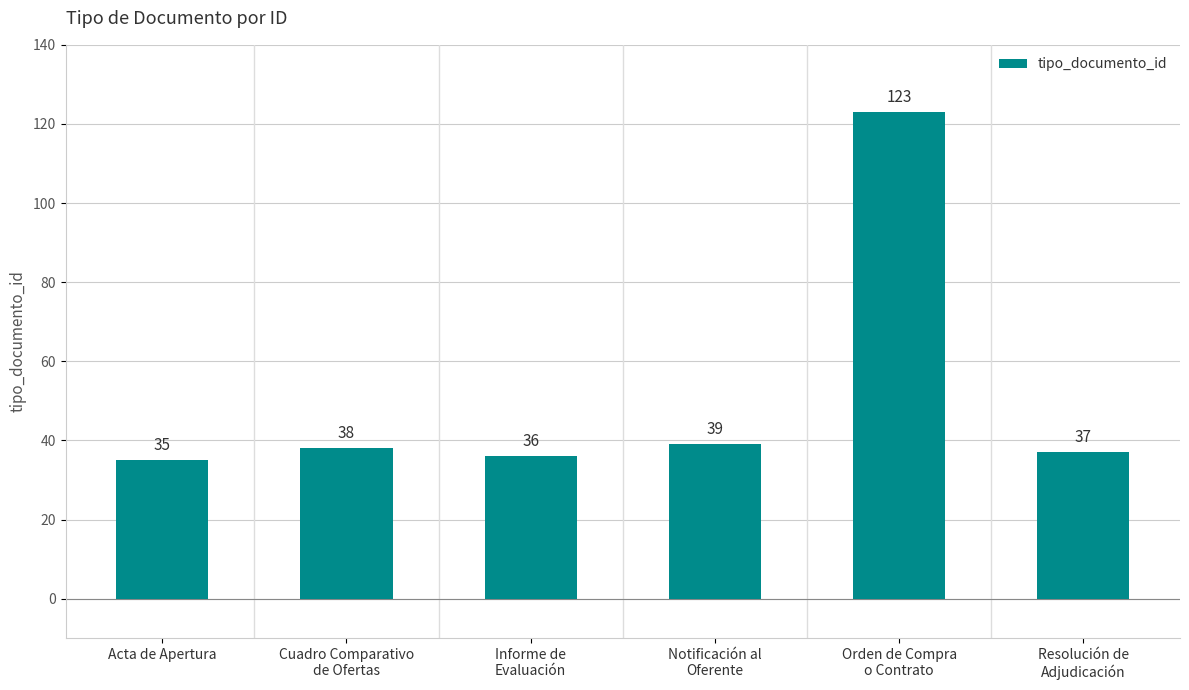

What value does the data have at Orden de Compra
o Contrato, to the nearest 10?

120